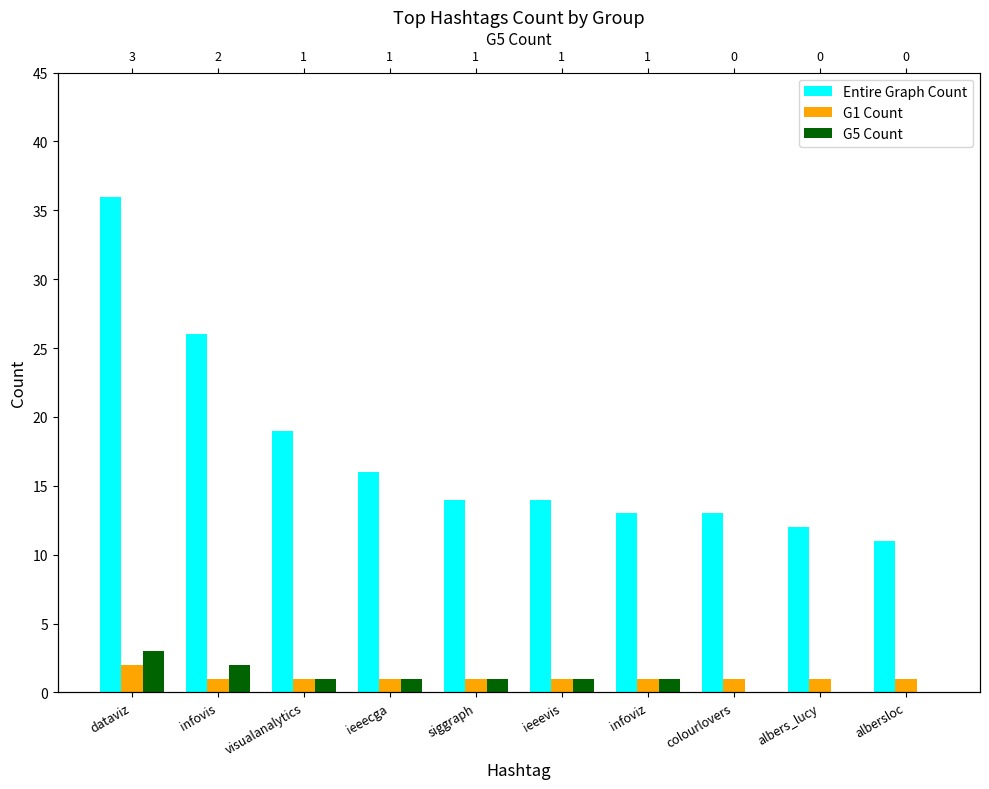

Reading left to right, extract all data points from this chart.

Entire Graph Count: dataviz=36	infovis=26	visualanalytics=19	ieeecga=16	siggraph=14	ieeevis=14	infoviz=13	colourlovers=13	albers_lucy=12	albersloc=11
G1 Count: dataviz=2	infovis=1	visualanalytics=1	ieeecga=1	siggraph=1	ieeevis=1	infoviz=1	colourlovers=1	albers_lucy=1	albersloc=1
G5 Count: dataviz=3	infovis=2	visualanalytics=1	ieeecga=1	siggraph=1	ieeevis=1	infoviz=1	colourlovers=0	albers_lucy=0	albersloc=0